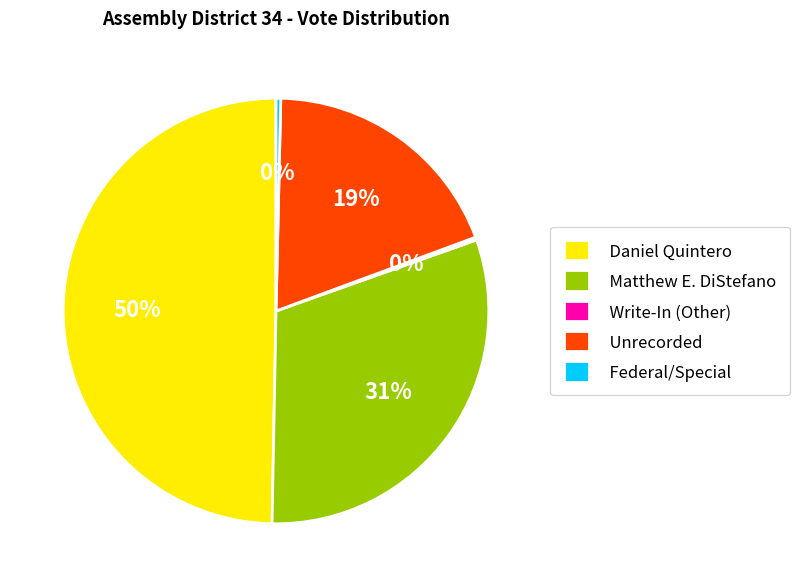

Is it true that Daniel Quintero is 44% of the pie?

False